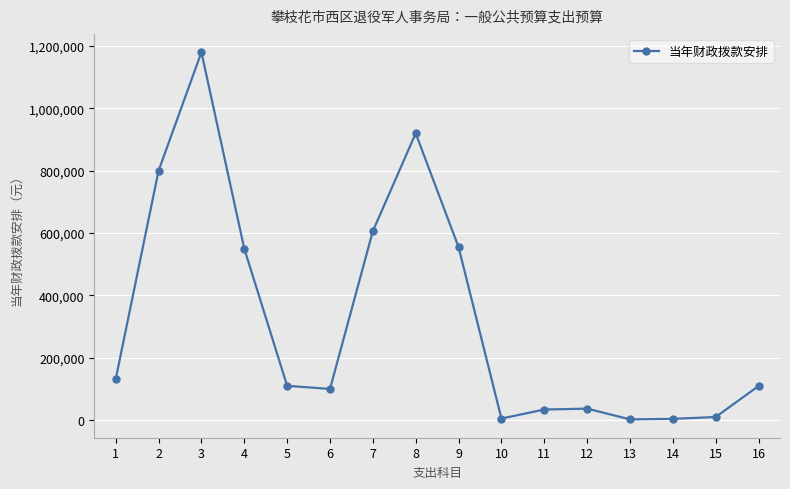

Is it true that the value at 5 is 151509.7?

False